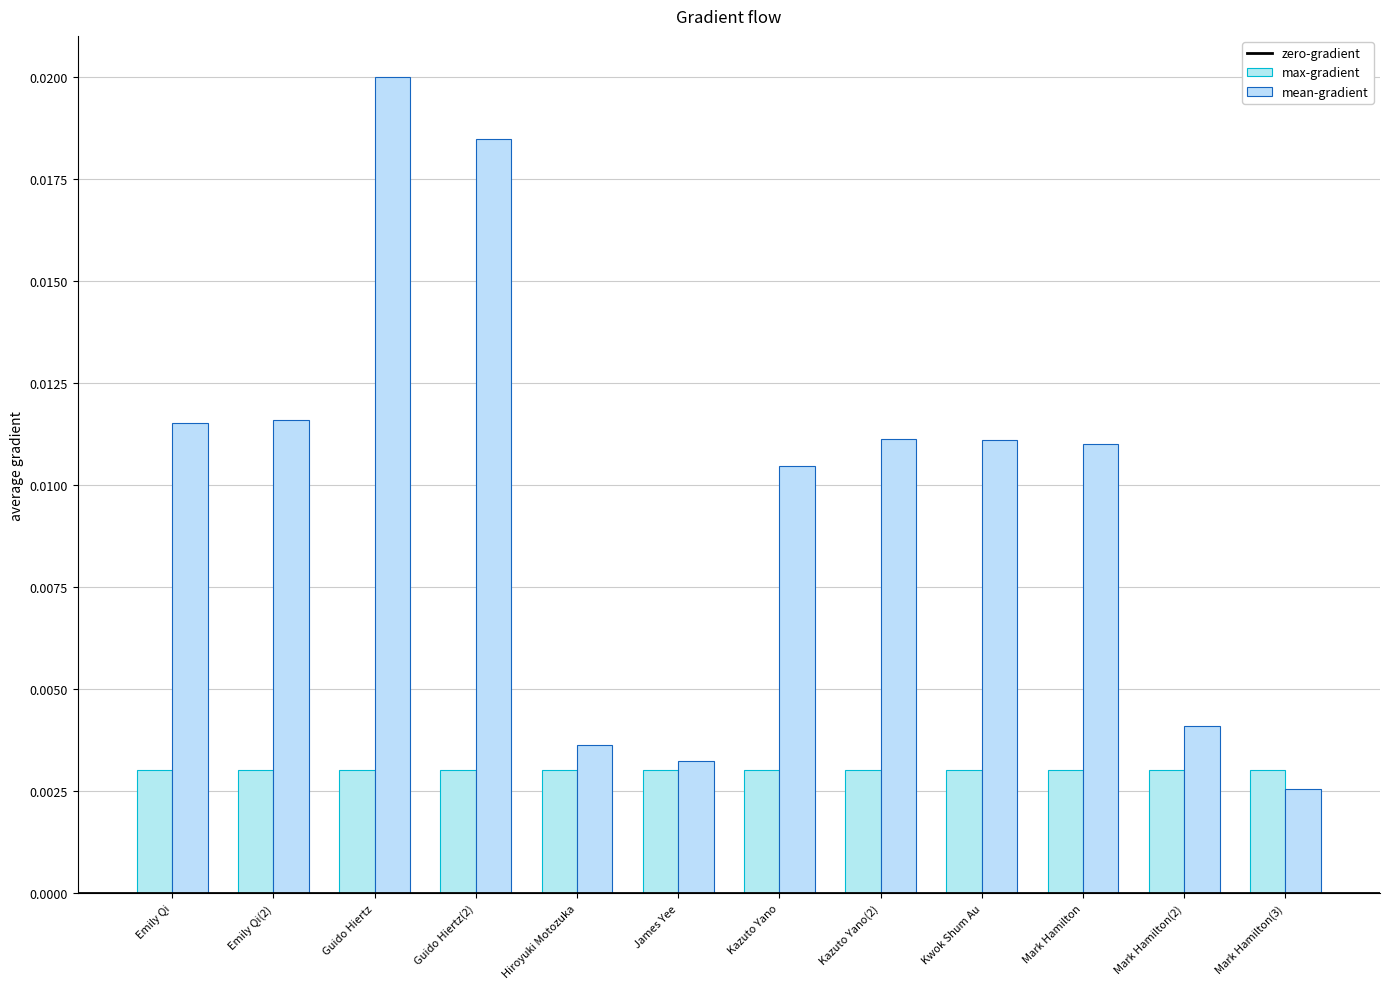

What position from the left is Guido Hiertz(2)?

4